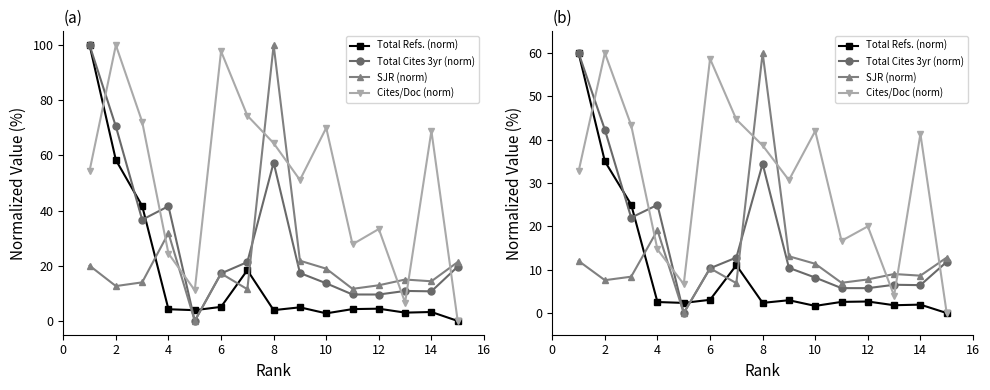

What are all the series names shown in the legend?

Total Refs. (norm), Total Cites 3yr (norm), SJR (norm), Cites/Doc (norm)